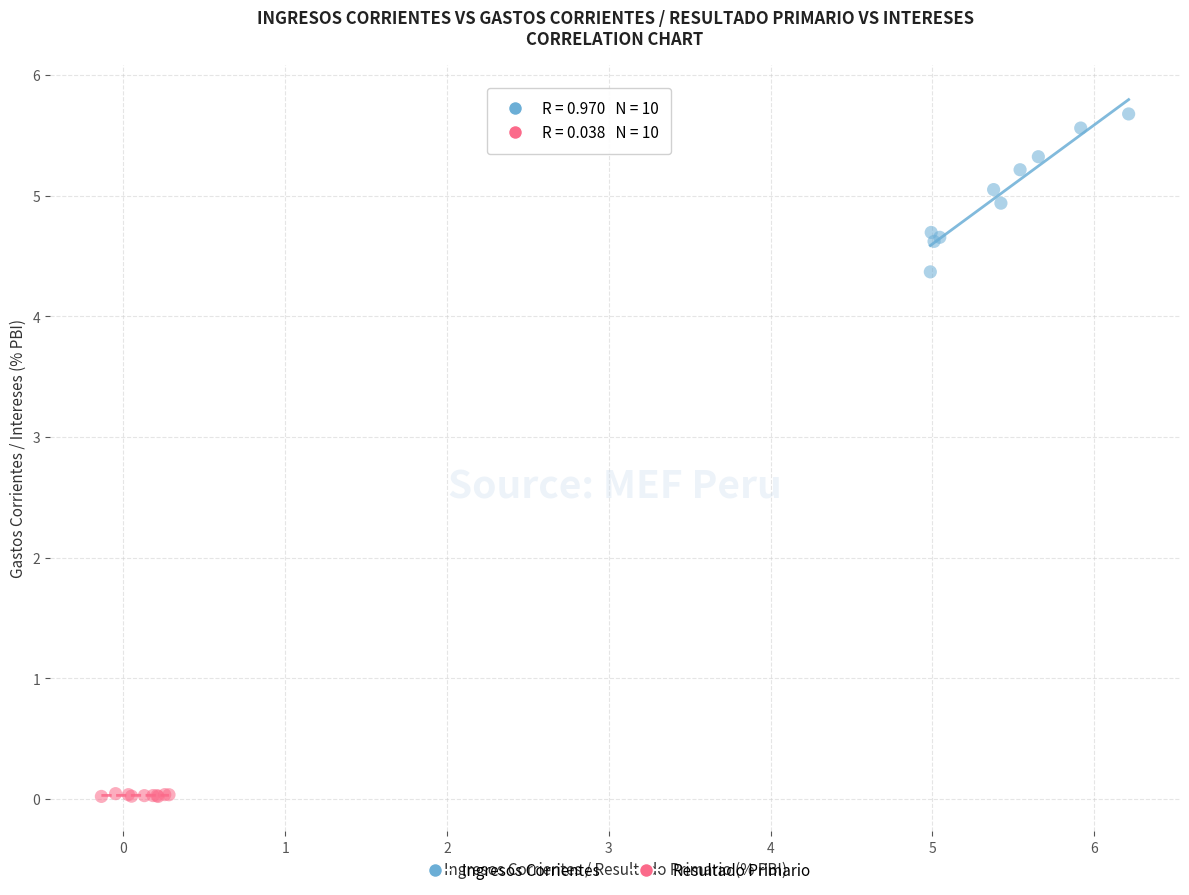

What are all the series names shown in the legend?

Ingresos Corrientes, Resultado Primario